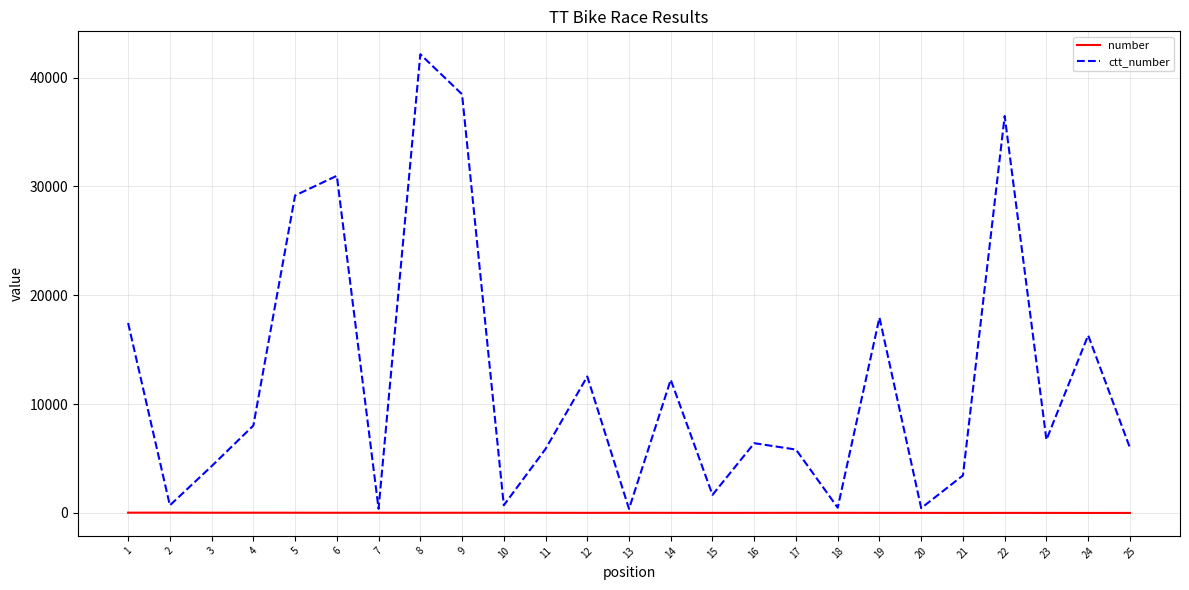

Does the chart have visible grid lines?

Yes